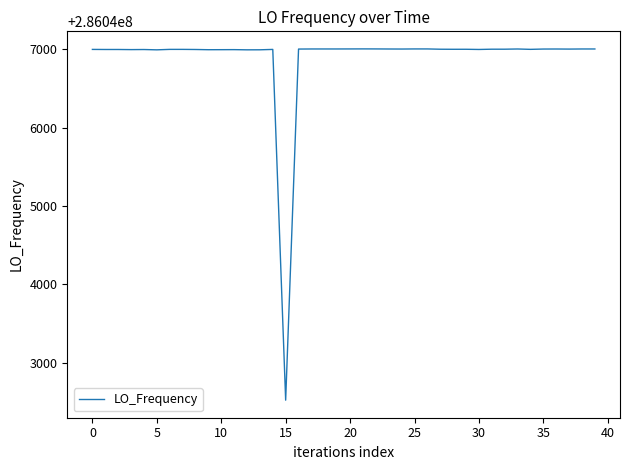

What is the maximum value shown in the chart?

286047005.6